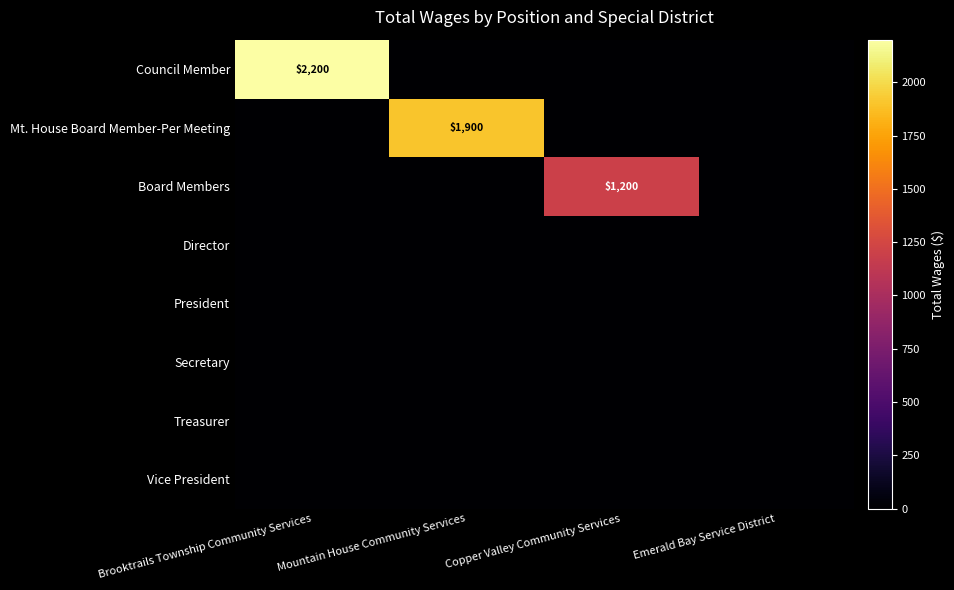

Is it true that Council Member equals 2200 at Brooktrails Township Community Services?

True